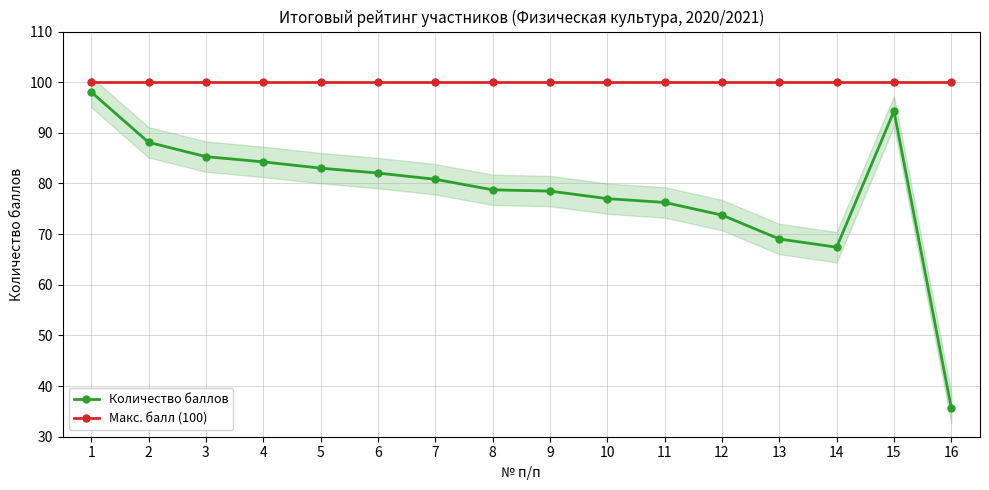

What value does the Количество баллов series have at 2?

88.1